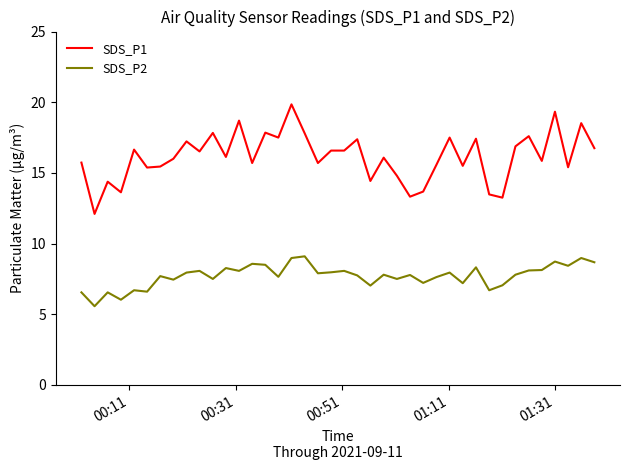

Which series has the widest spread of values?

SDS_P1